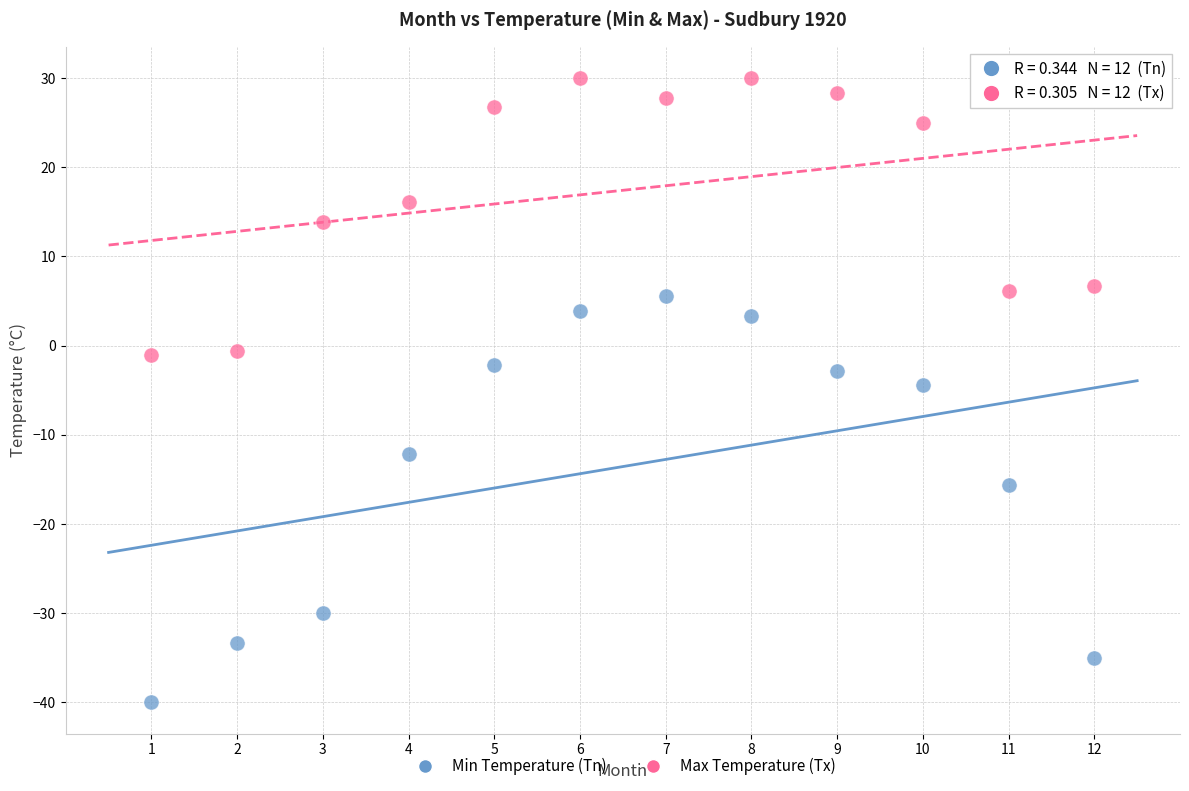

What is the X range (max minus min) for the scatter plot?

11.0